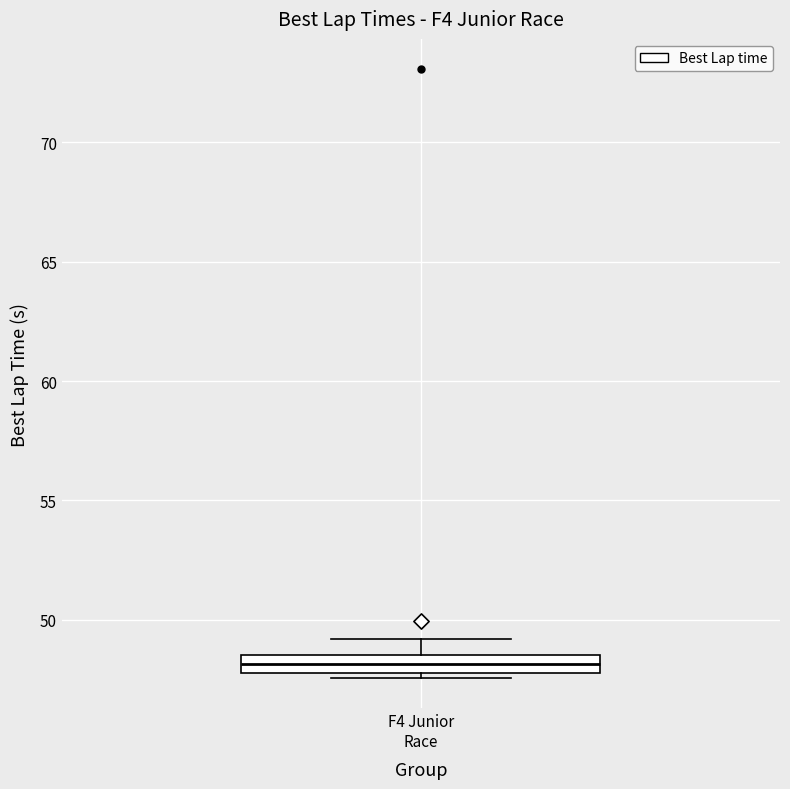

Transcribe this box plot: give where the median line is, the range the box spans, and where the two whiskers end, as read against the y-axis. The values are not printed on the chart, so give them approximately, as read against the axis.

median 48.0 (inside the box), box 48.0 to 48.5, whiskers 47.5 to 49.0